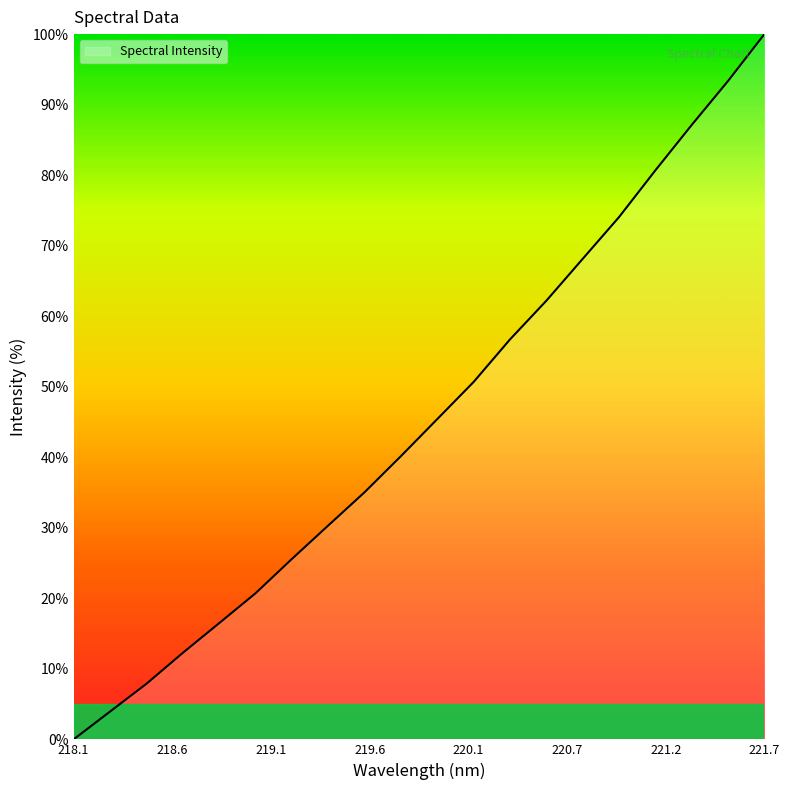

How many categories are shown in the chart?

20